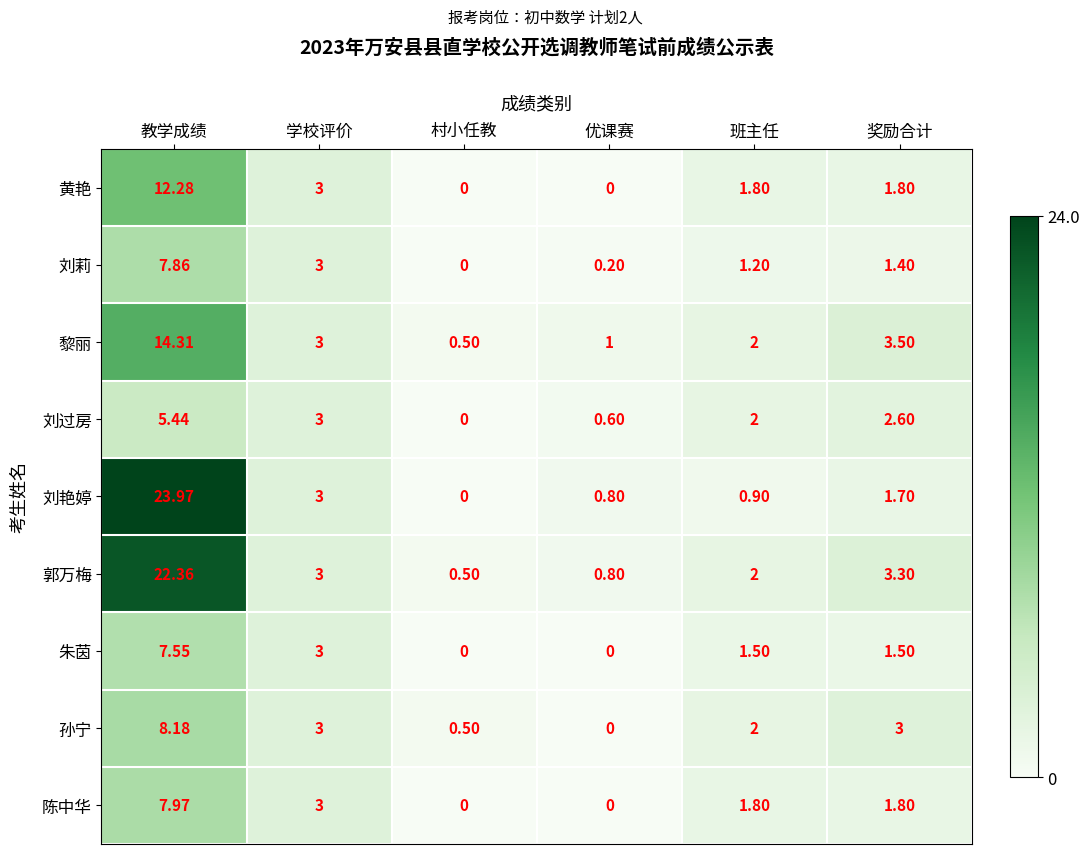

Where is 刘艳婷 nearest to the value 11?

学校评价